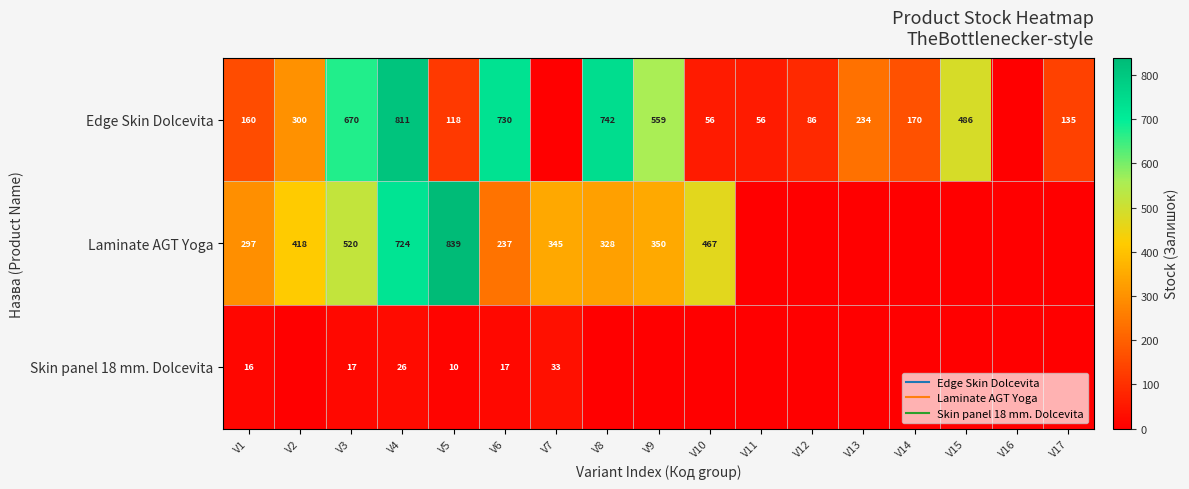

At which label is Laminate AGT Yoga closest to 419?

V2